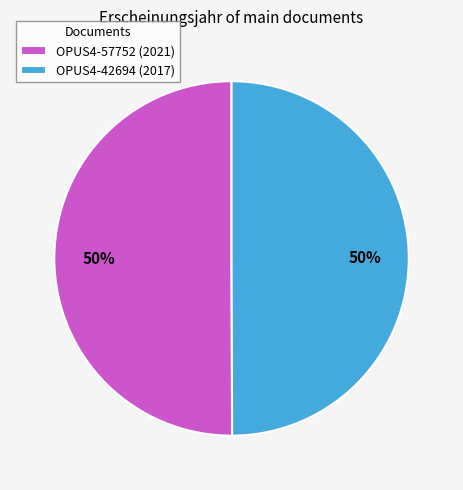

What percentage is the OPUS4-42694 (2017) slice, to the nearest percent?

50%